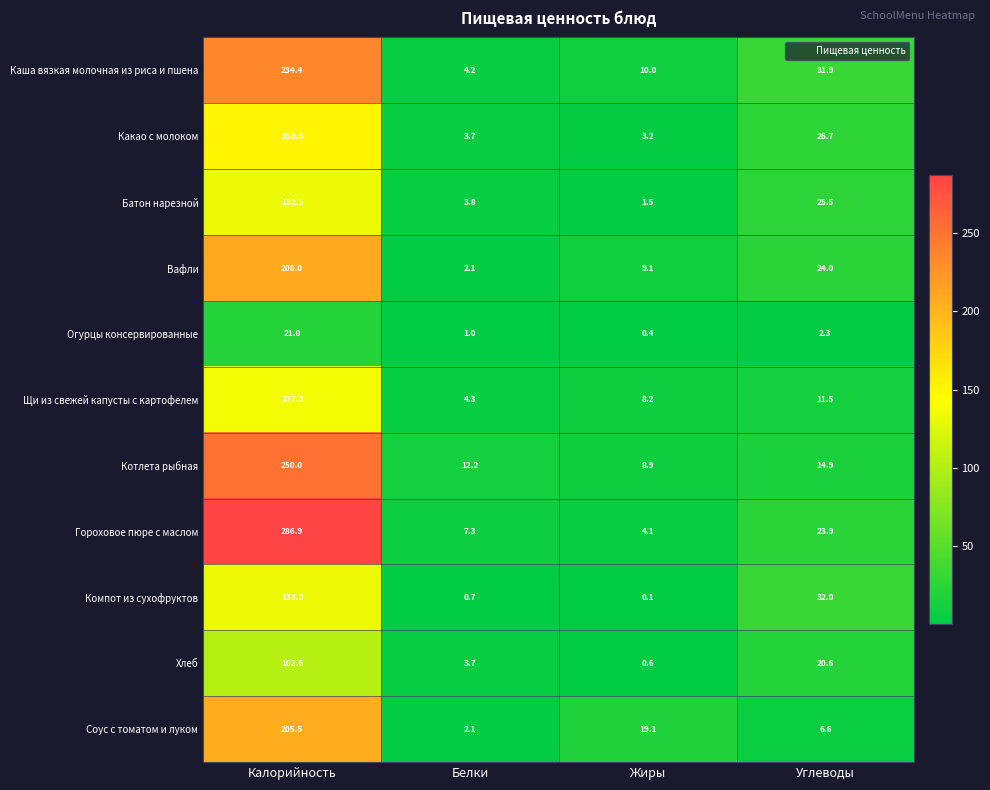

How many data points in Щи из свежей капусты с картофелем are above 11?

2